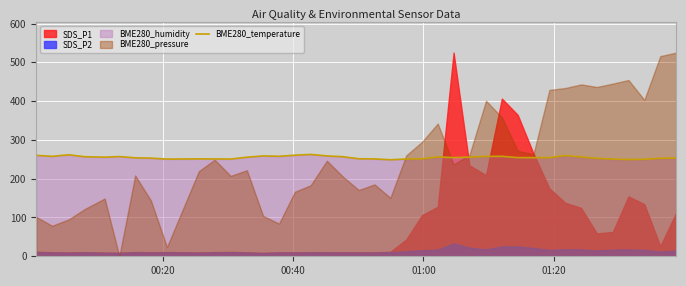

What is the minimum value for BME280_temperature?

248.8